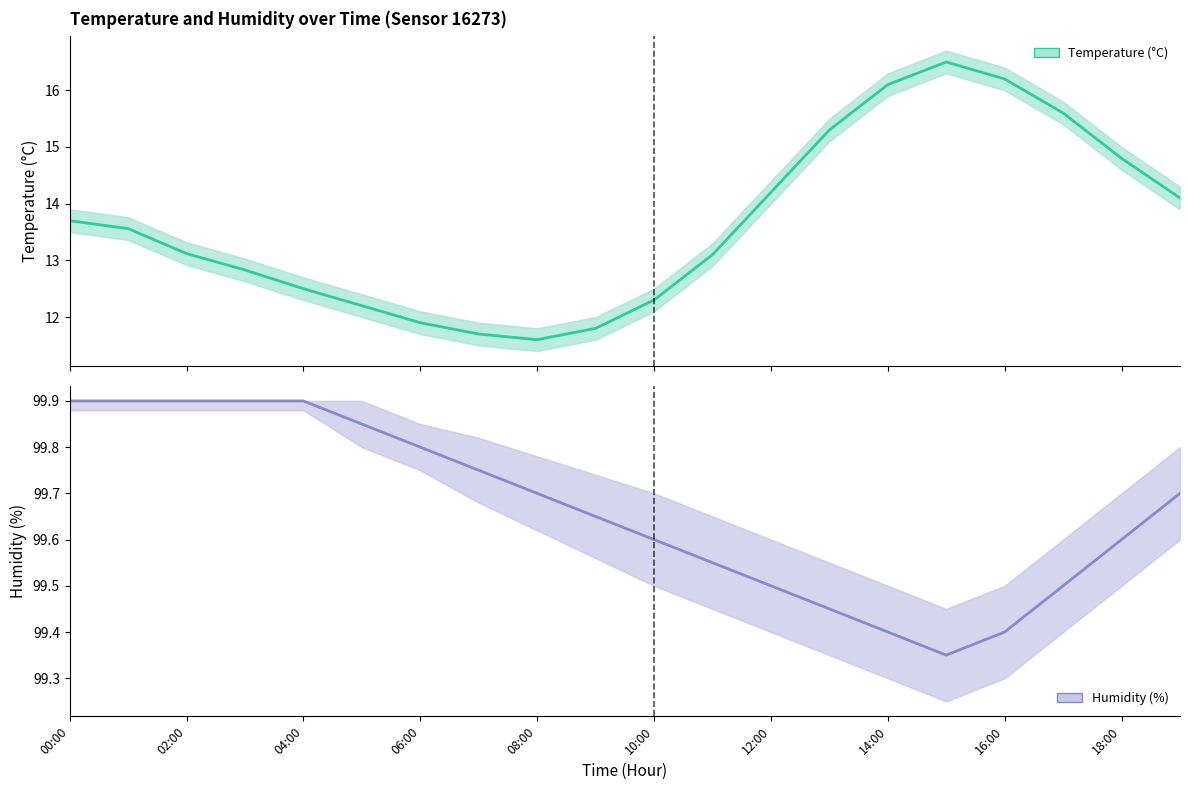

True or false: temperature and humidity cross at least once.

False